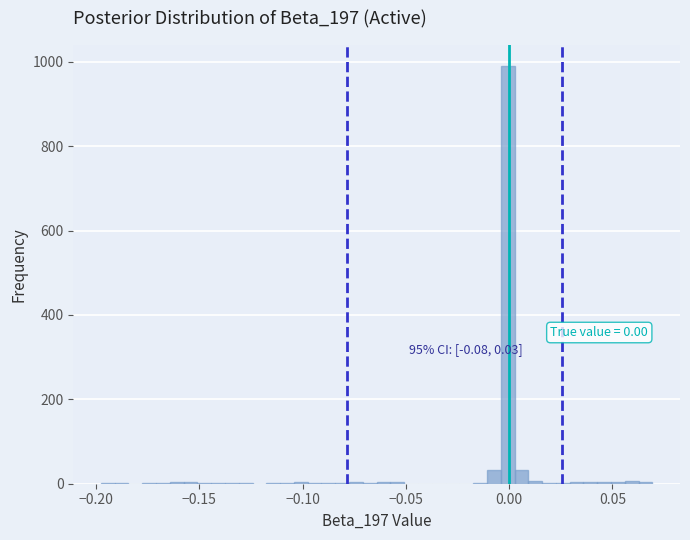

Around what value on the x-axis is the tallest bar? Give the approximate position of its centre, as read against the axis.

0.000